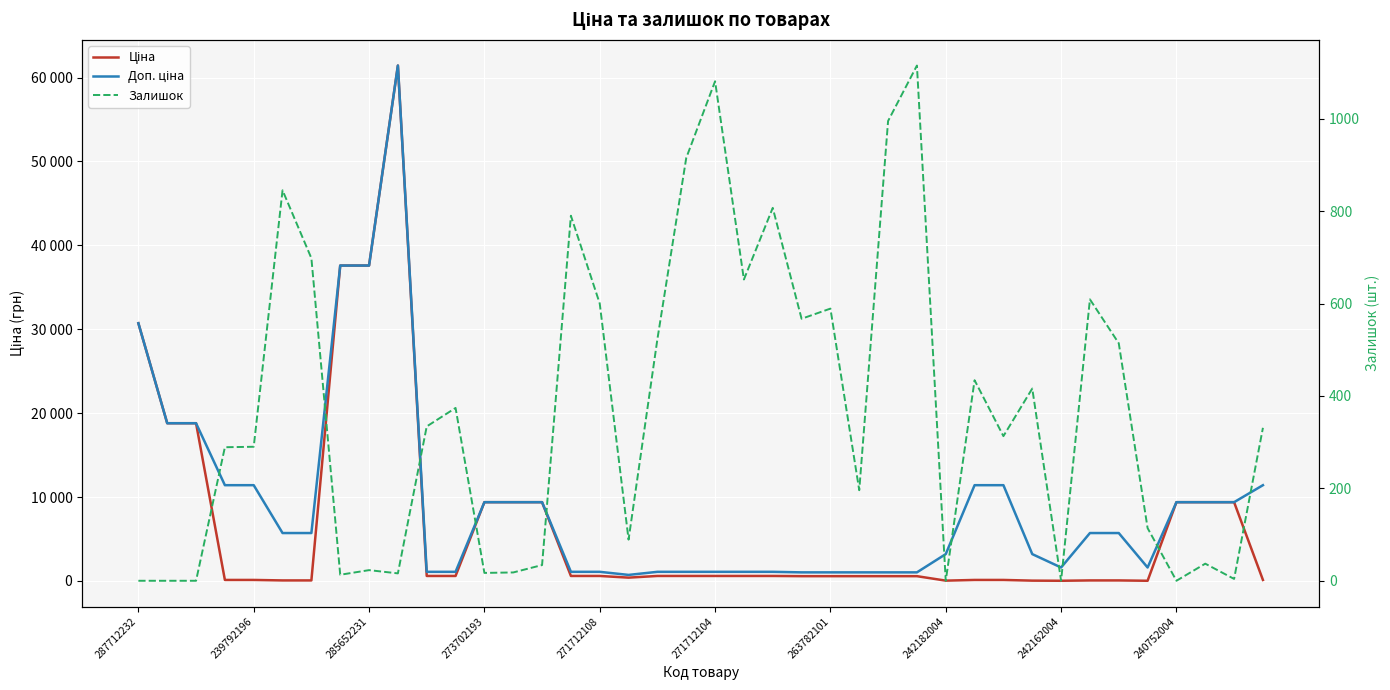

What are all the series names shown in the legend?

Ціна, Доп. ціна, Залишок